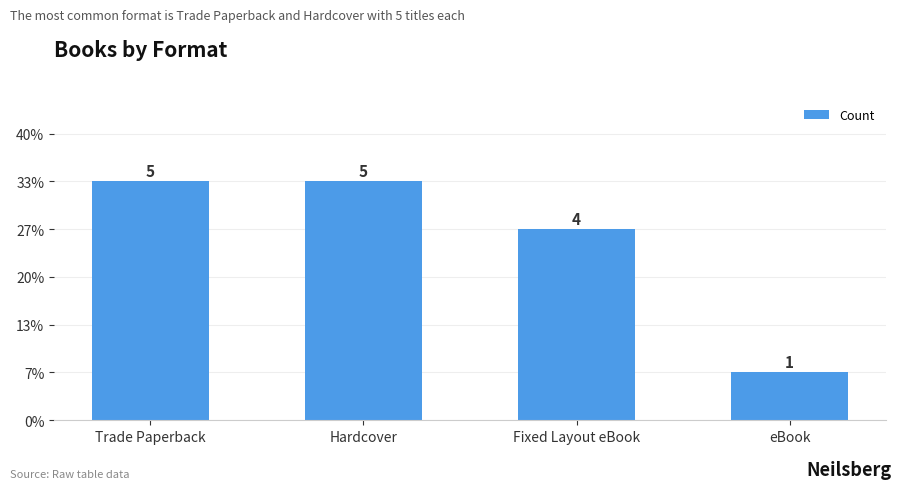

Reading left to right, what are all the values shown in this chart?

5	5	4	1